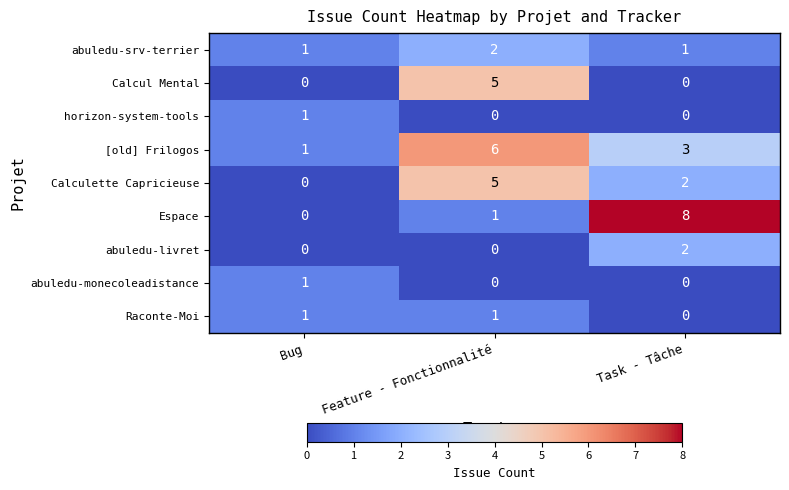

The [old] Frilogos series shows 3 at Task - Tâche. True or false?

True